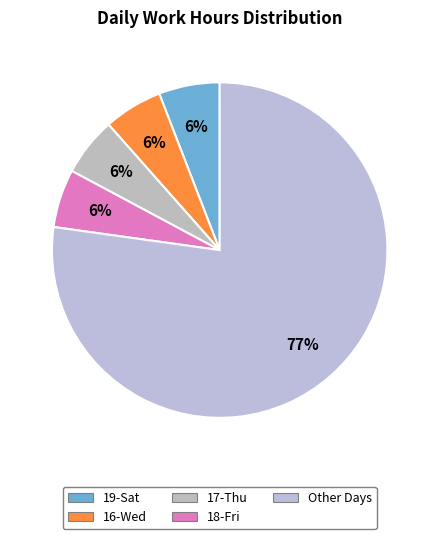

How many slices are in this pie chart?

5